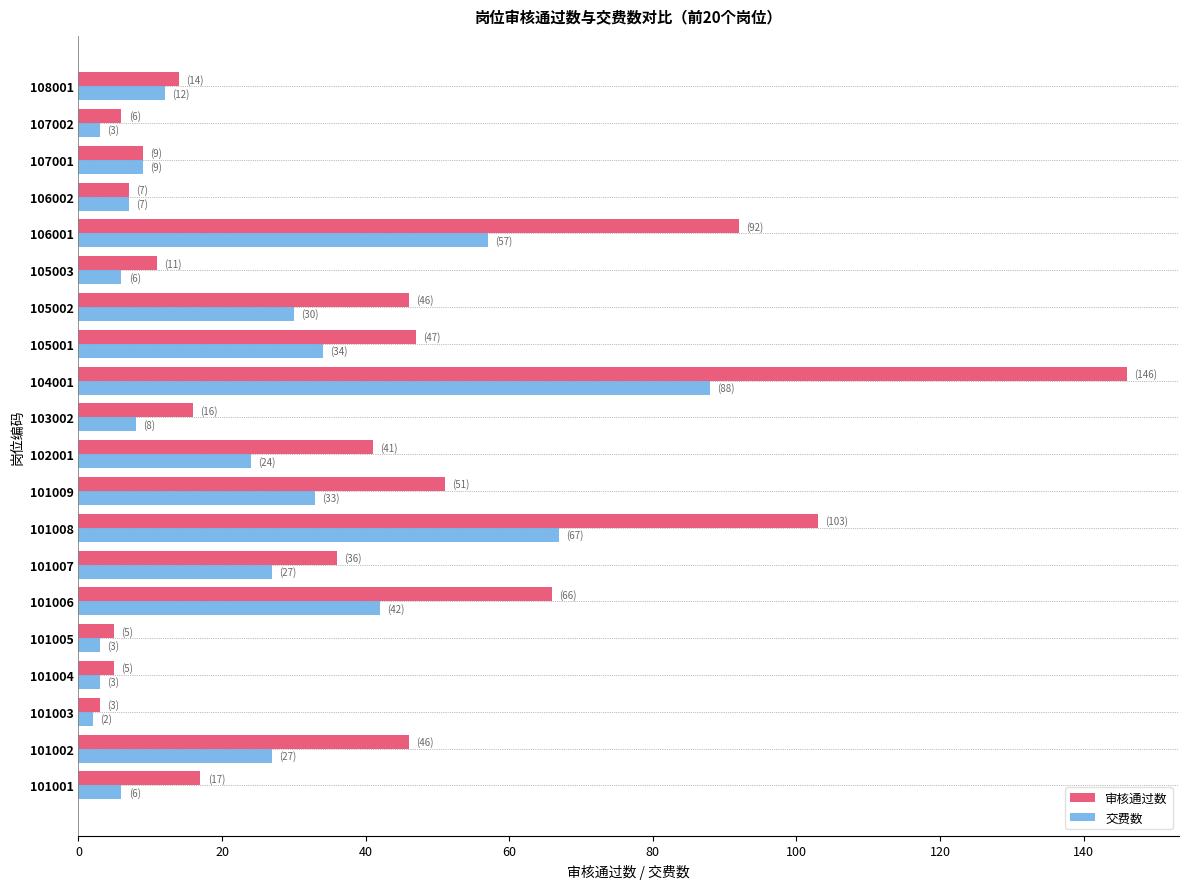

True or false: 审核通过数 has a value of 24 at 108001.

False